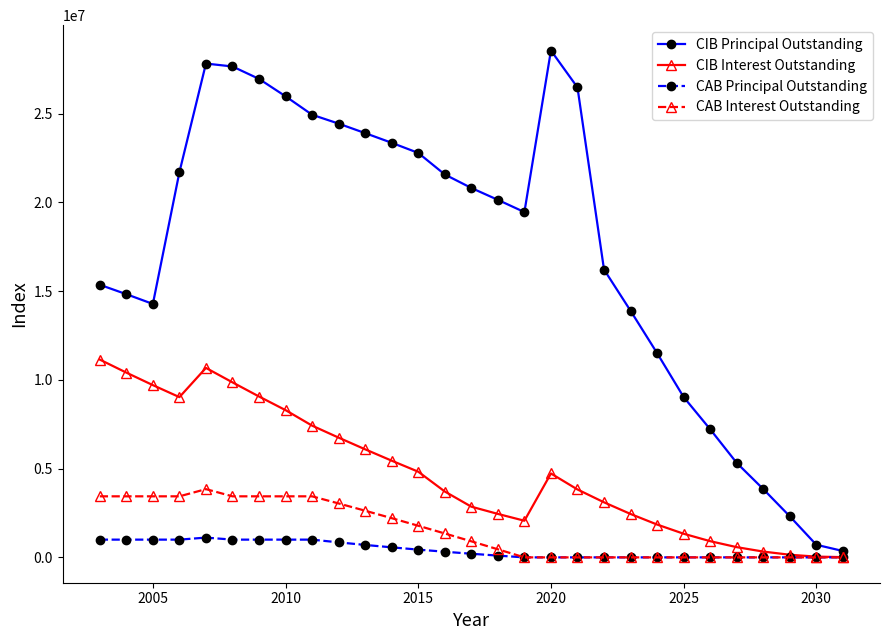

Which series has the largest total across all categories?

CIB Principal Outstanding